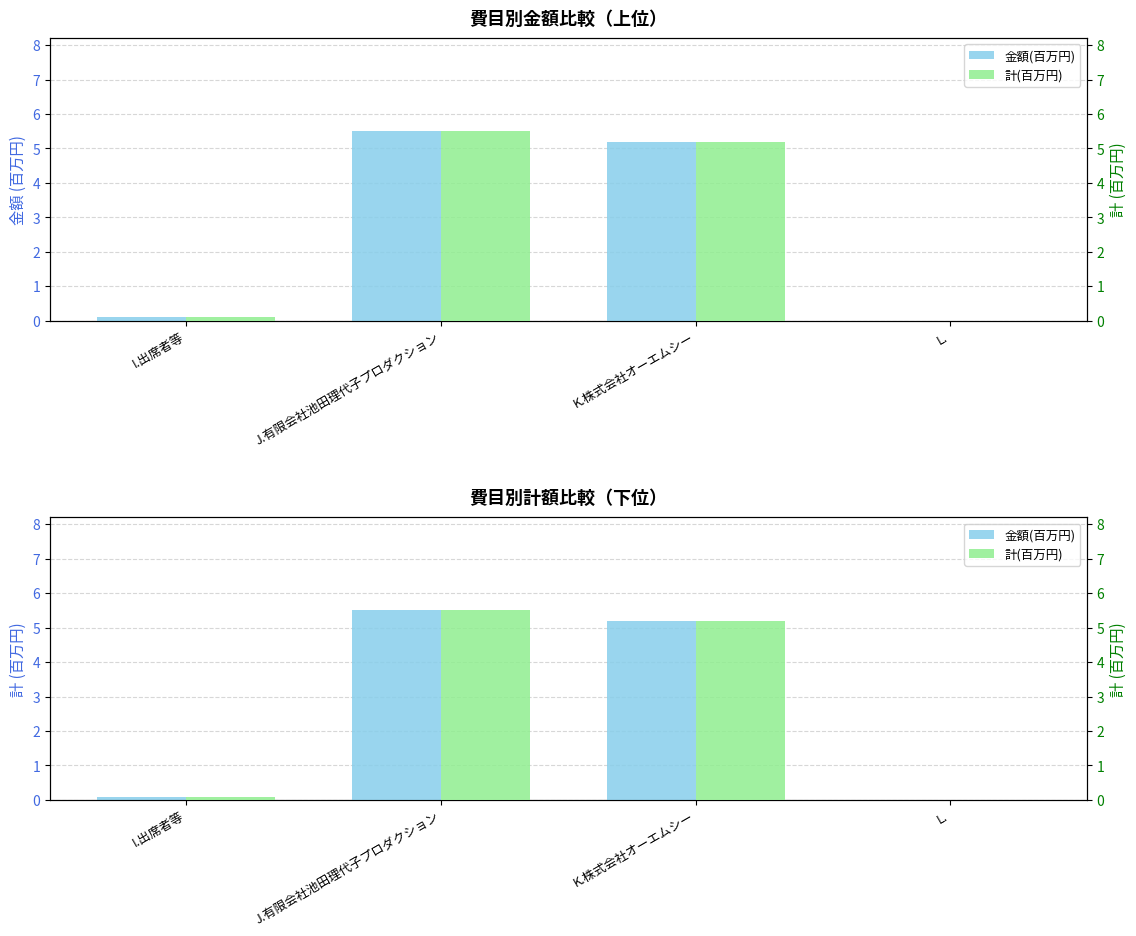

Reading left to right, extract all data points from this chart.

金額(百万円): I.出席者等=0.1	J.有限会社池田理代子プロダクション=5.5	K.株式会社オーエムシー=5.2	L.=0.0
計(百万円): I.出席者等=0.1	J.有限会社池田理代子プロダクション=5.5	K.株式会社オーエムシー=5.2	L.=0.0